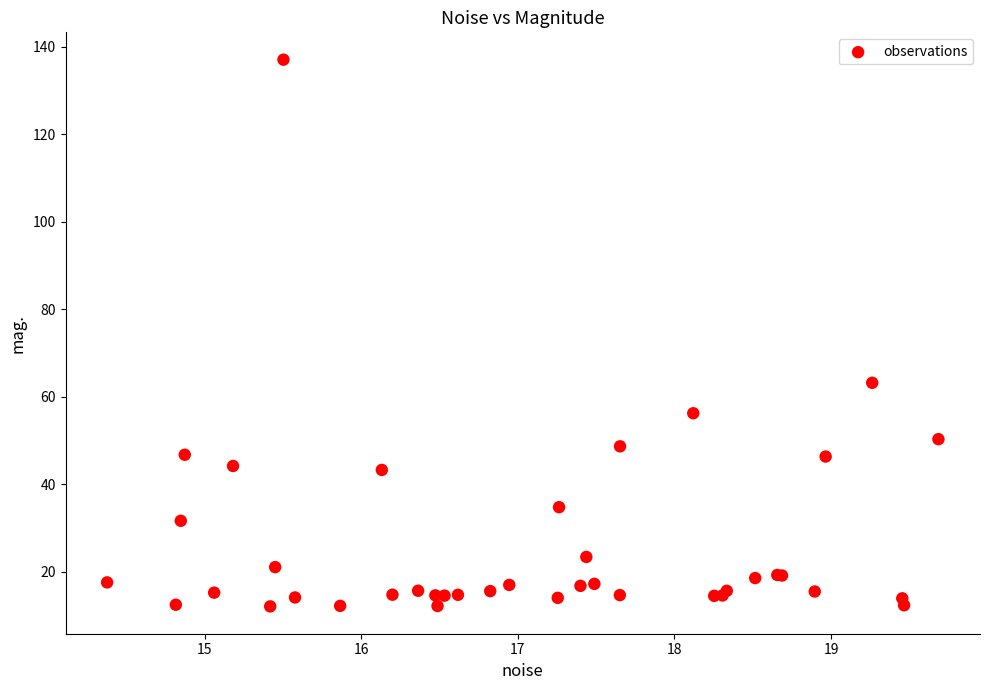

What Y value in the scatter plot is closest to 74?

63.2